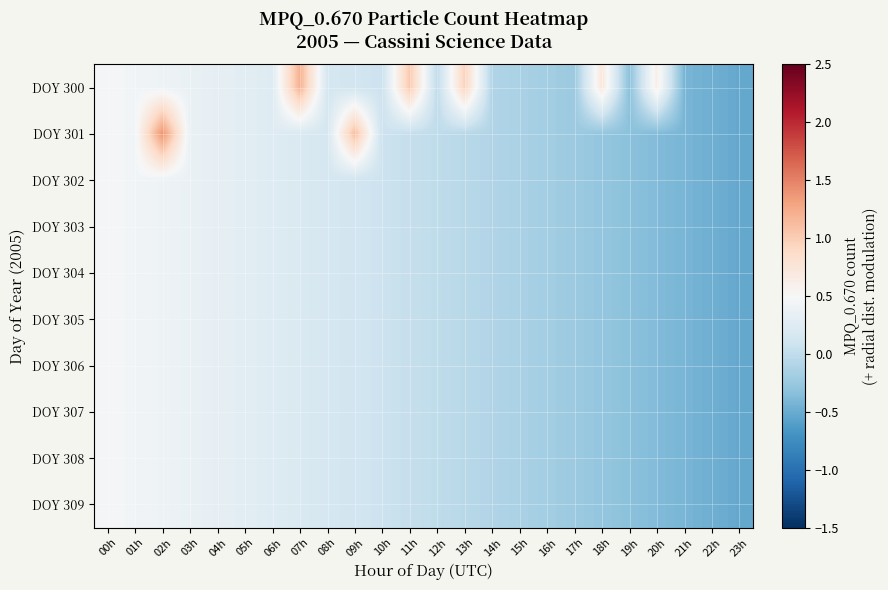

List the series in order of their peak value, lowest first.

DOY 302, DOY 303, DOY 304, DOY 305, DOY 306, DOY 307, DOY 308, DOY 309, DOY 300, DOY 301